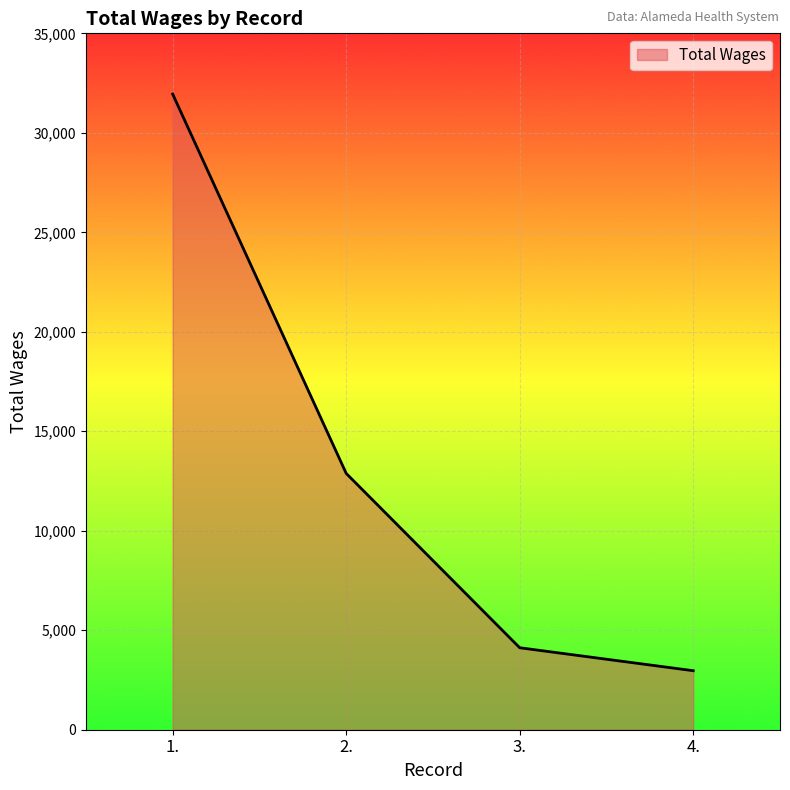

What is the minimum value shown in the chart?

2966